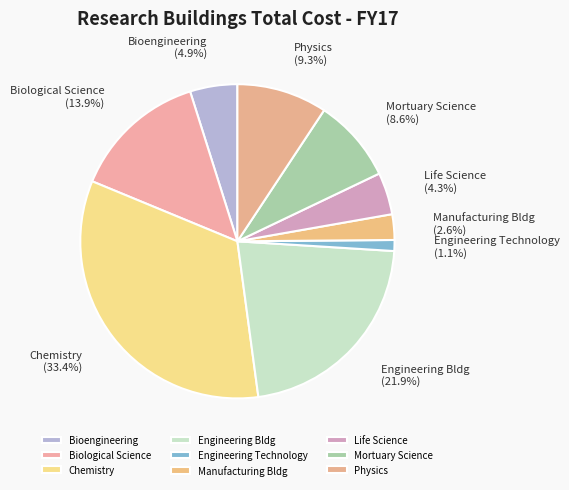

Rank the categories by value from lowest to highest.

Engineering Technology, Manufacturing Bldg, Life Science, Bioengineering, Mortuary Science, Physics, Biological Science, Engineering Bldg, Chemistry